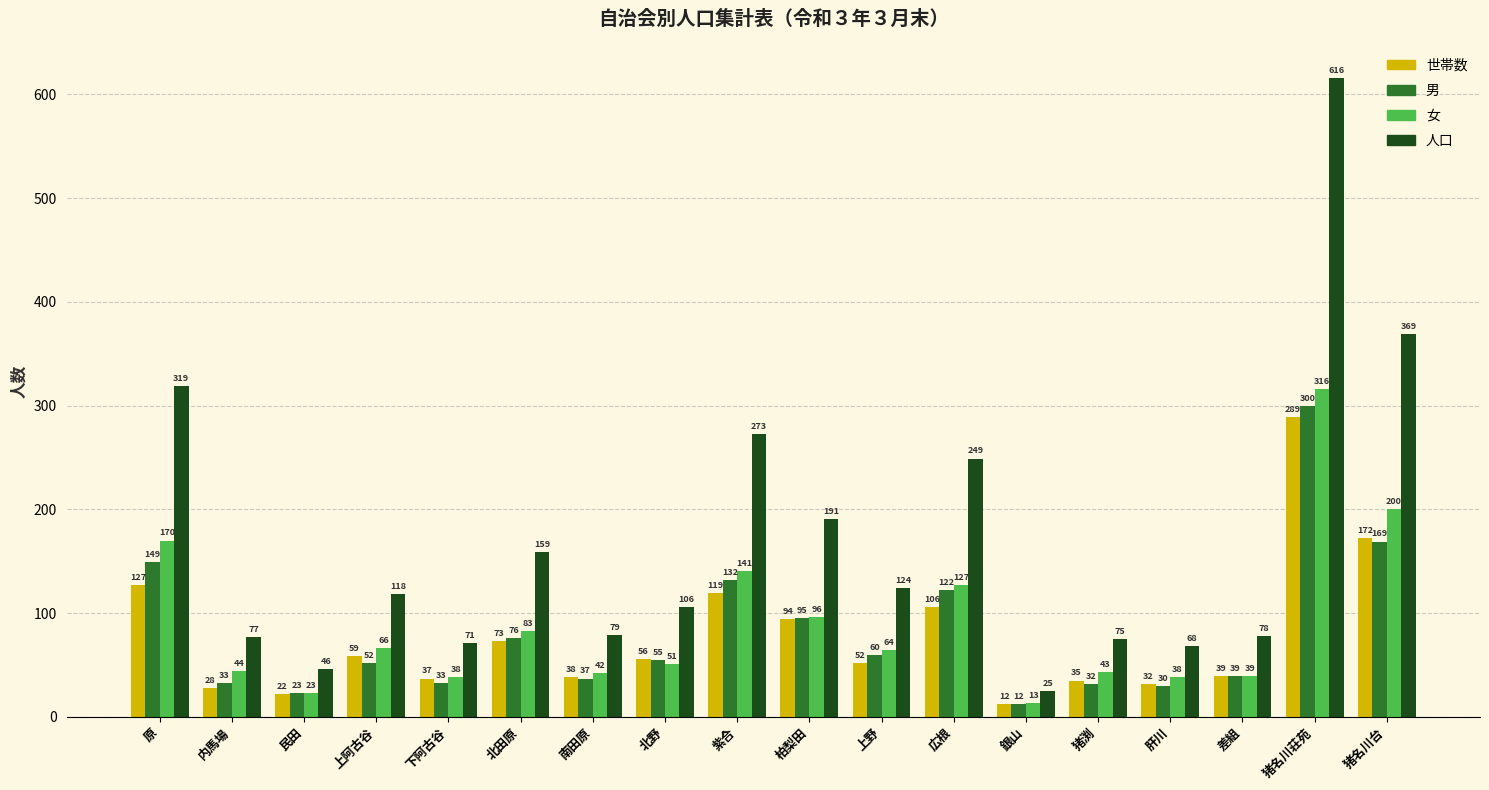

What is the difference between the second highest and second lowest values in the 世帯数 series?

150